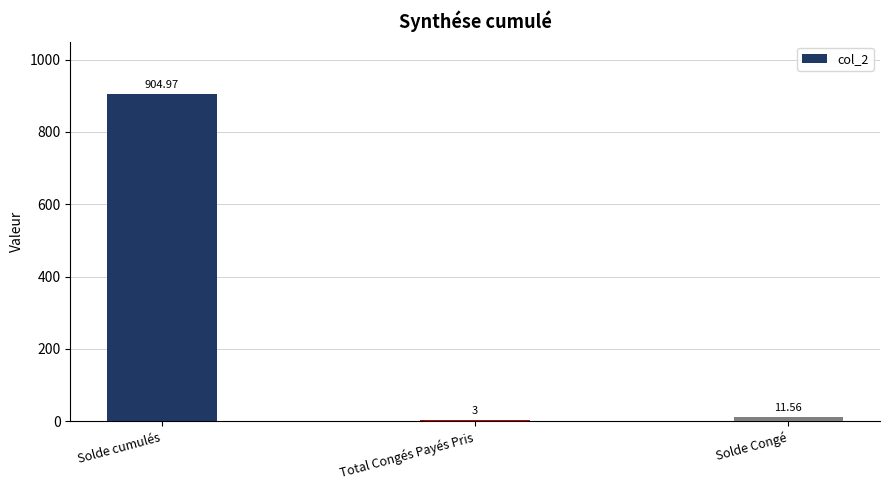

What is the sum of the values at Solde Congé and Solde cumulés?

916.5